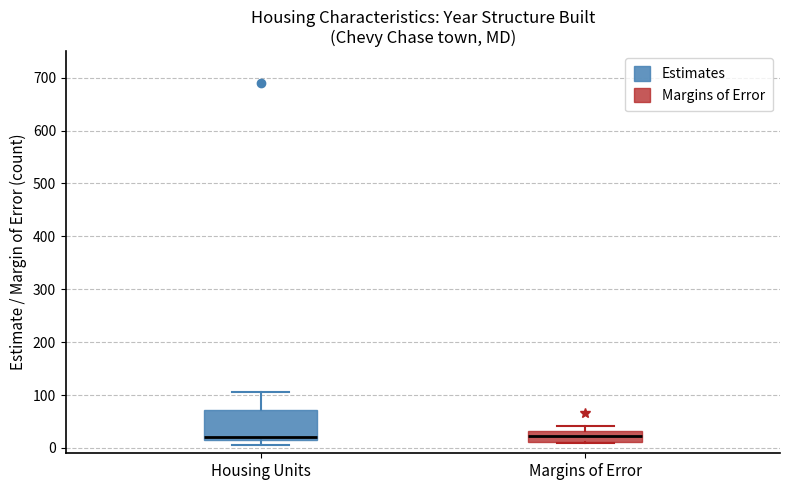

Where does the median line of the box for Margins of Error sit on the y-axis? The values are not printed on the chart, so give them approximately, as read against the axis.

20